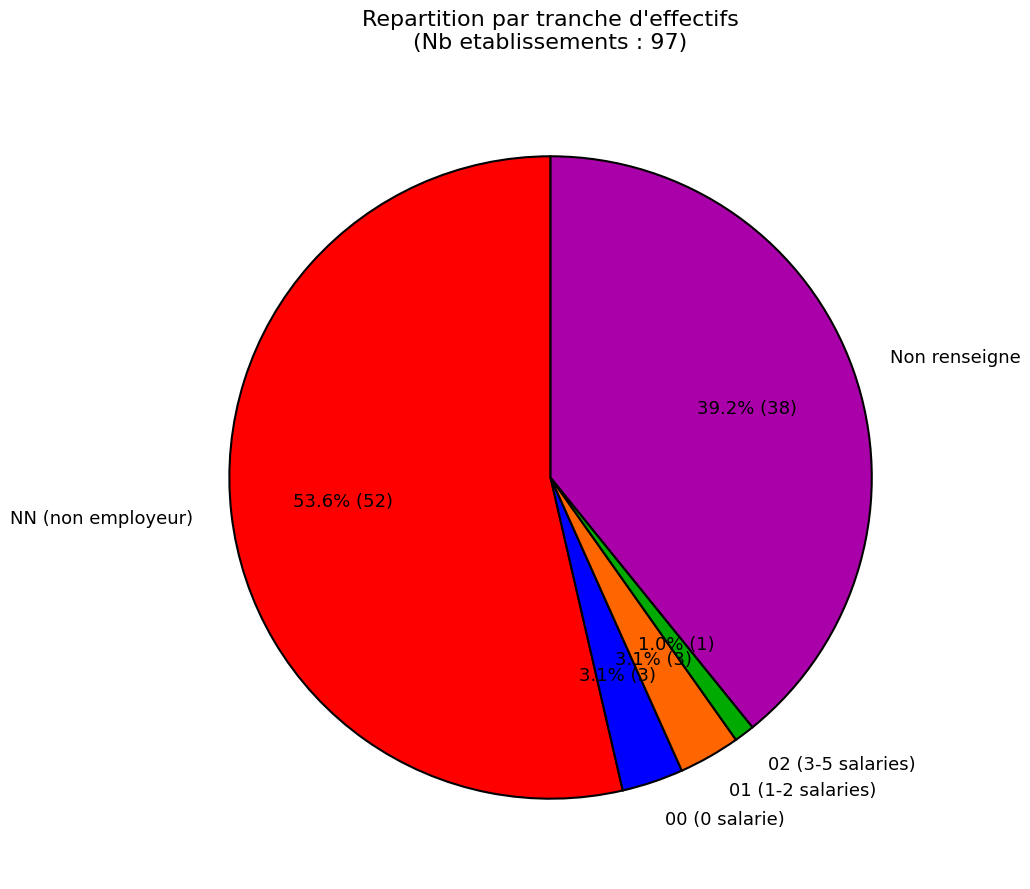

How many segments does this pie chart have?

5